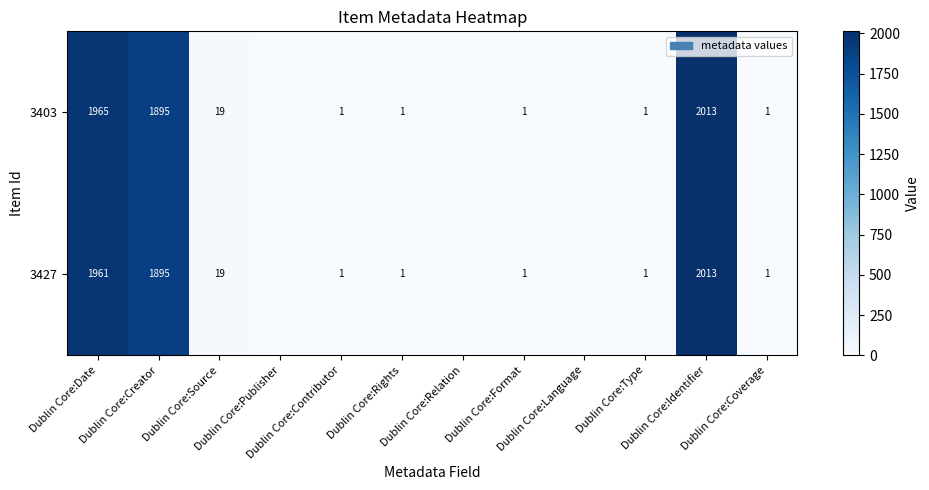

Rank the series by their maximum value, from lowest to highest.

3403, 3427